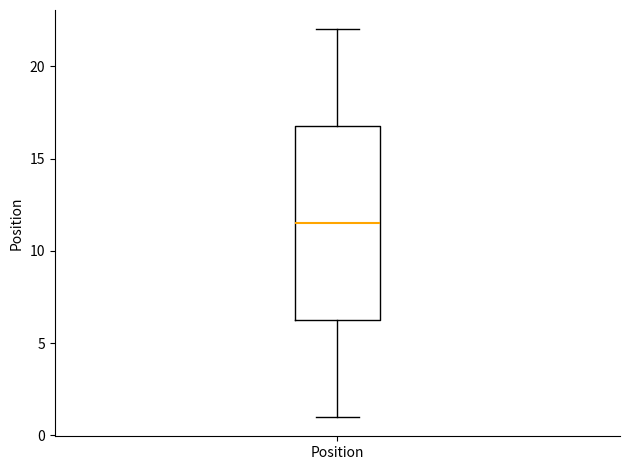

Where is the upper edge of the box for Position on the y-axis? The values are not printed on the chart, so give them approximately, as read against the axis.

17.0